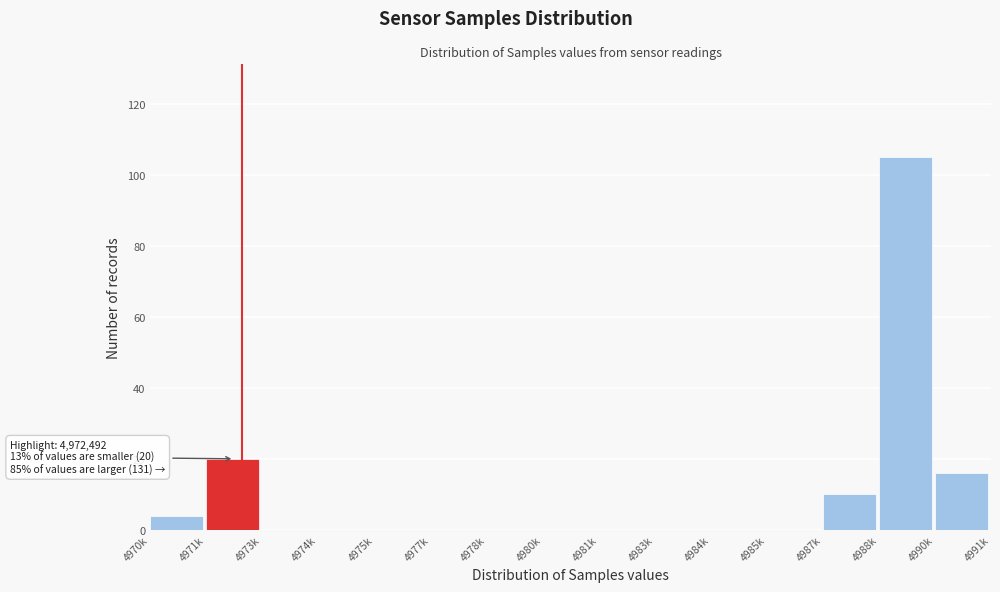

Reading left to right, what are all the values shown in this chart?

4970k=4	4971k=20	4973k=0	4974k=0	4975k=0	4977k=0	4978k=0	4980k=0	4981k=0	4983k=0	4984k=0	4985k=0	4987k=10	4988k=105	4990k=16